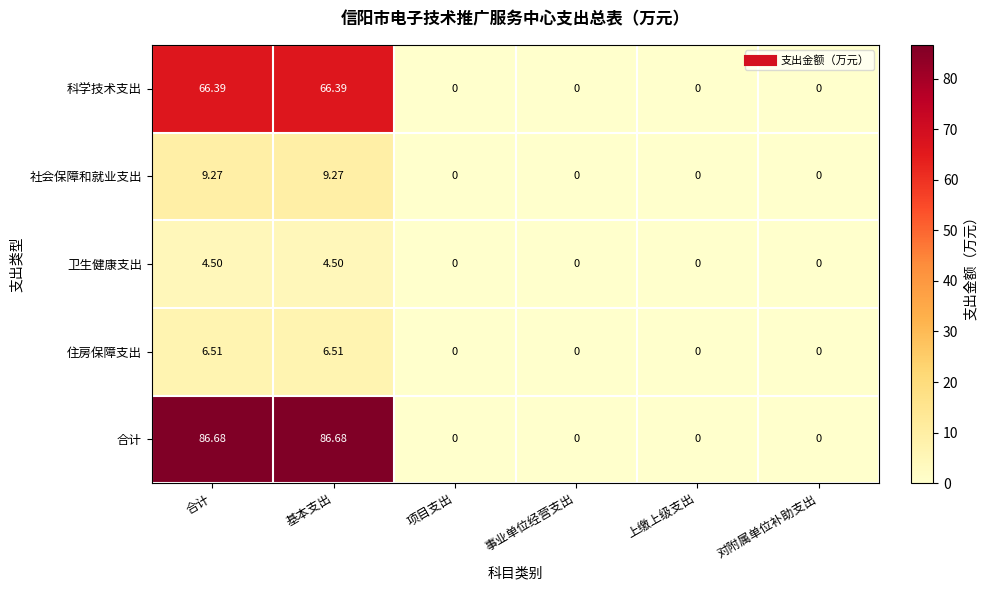

List the series in order of their peak value, highest first.

合计, 科学技术支出, 社会保障和就业支出, 住房保障支出, 卫生健康支出